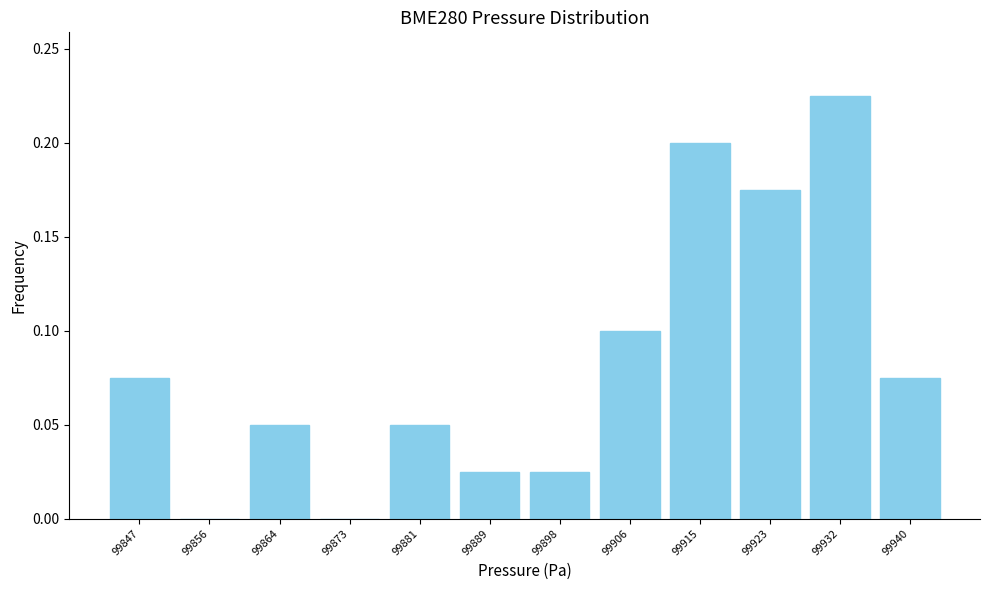

Reading left to right, transcribe this chart: for each bar, give the range it covers on the x-axis and its height. Neither the bar edges nor the heights are printed on the chart, so give them approximately, as read against the axes.

99844 to 99852: 0.075
99852 to 99860: 0
99860 to 99869: 0.050
99869 to 99877: 0
99877 to 99886: 0.050
99886 to 99894: 0.025
99894 to 99903: 0.025
99903 to 99911: 0.100
99911 to 99920: 0.200
99920 to 99928: 0.175
99928 to 99936: 0.225
99936 to 99945: 0.075